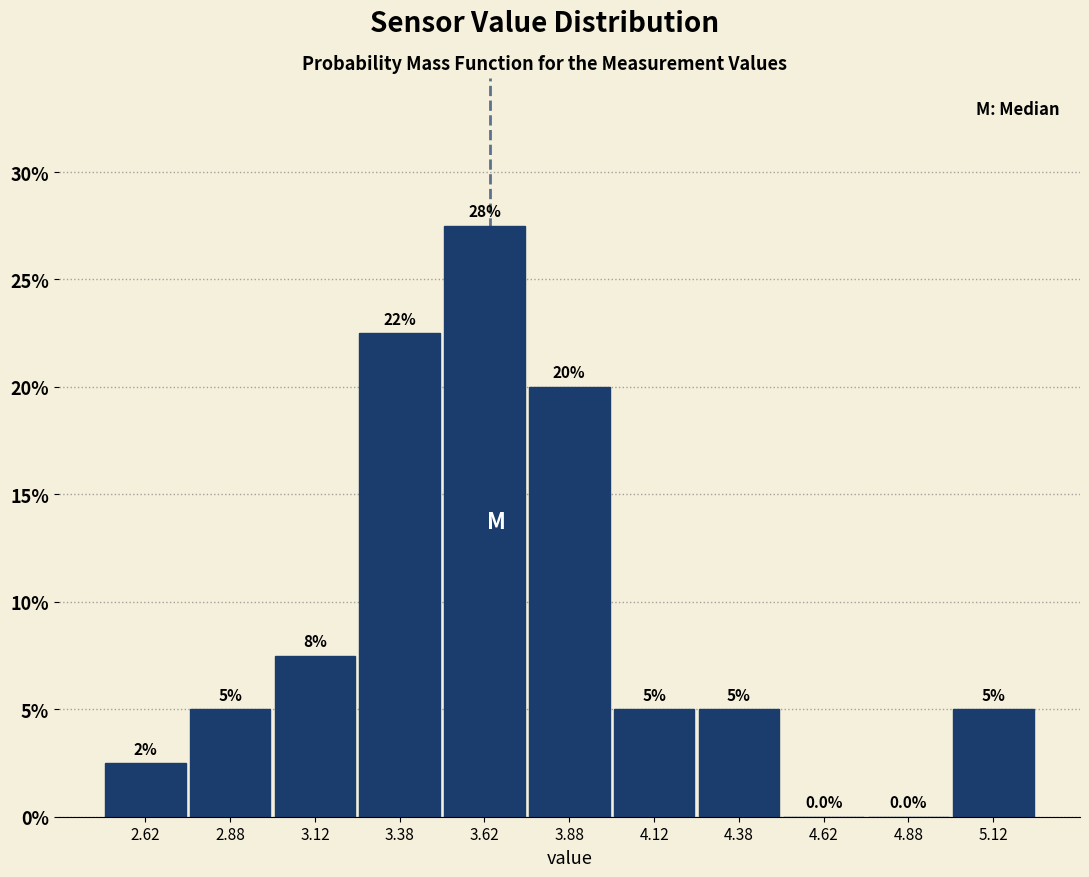

Which range on the x-axis has the tallest bar?

3.50 to 3.75